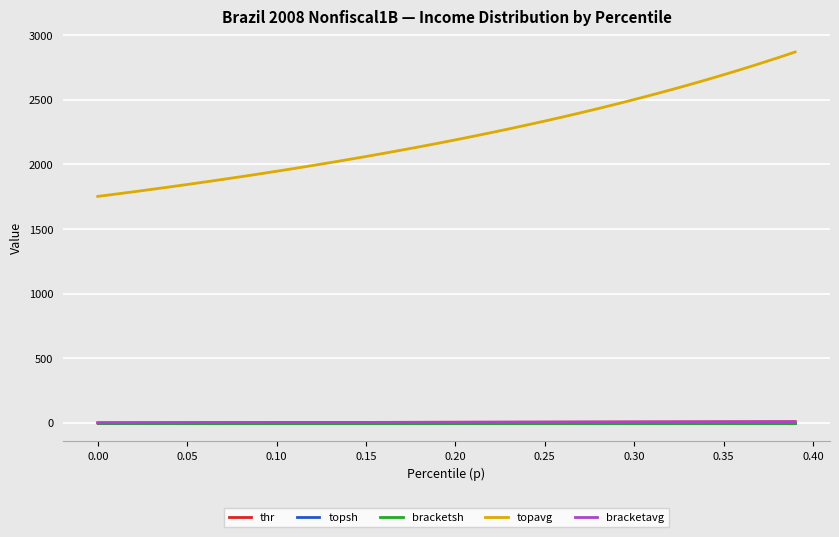

Which series has the largest total across all categories?

topavg